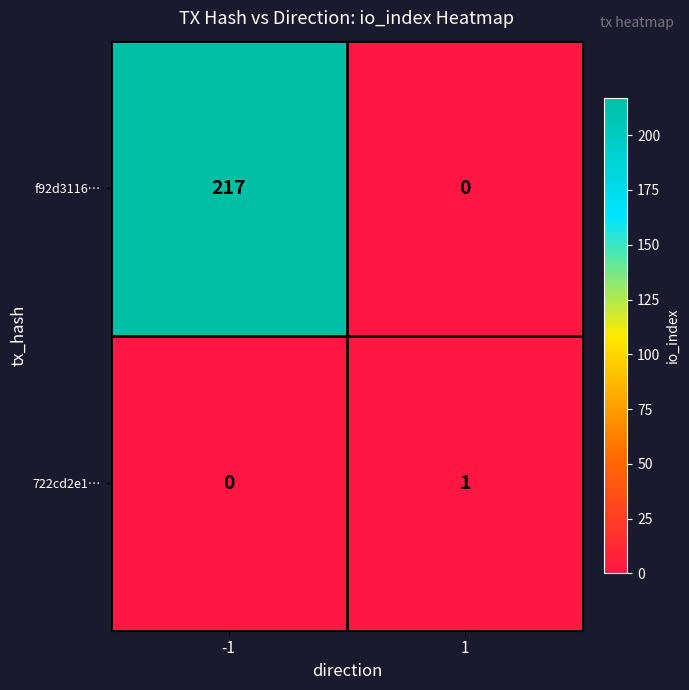

Is it true that f92d3116… equals 217 at -1?

True